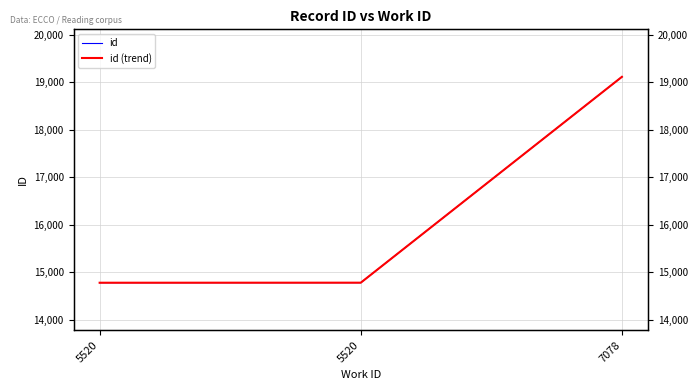

Is it true that id equals 7529 at 5520?

False